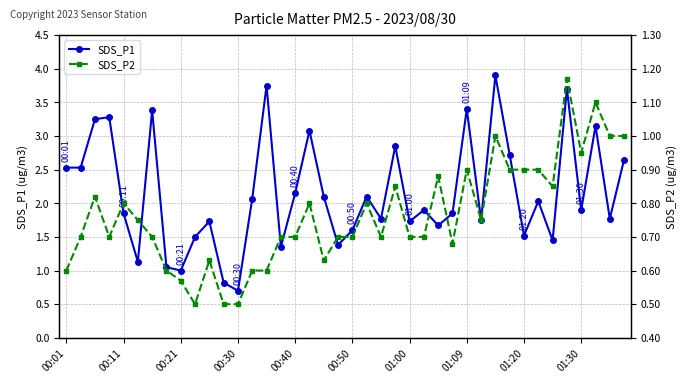

How many lines are shown in the chart?

2